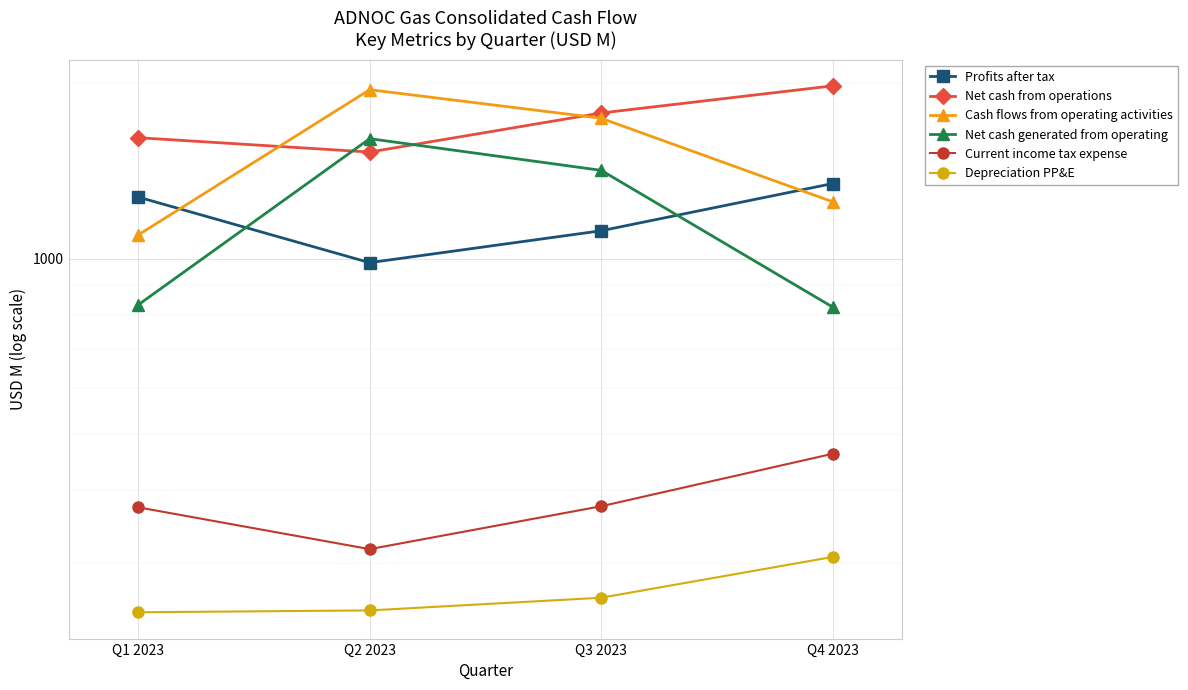

Where does the Cash flows from operating activities series first go above 1740?

Q2 2023